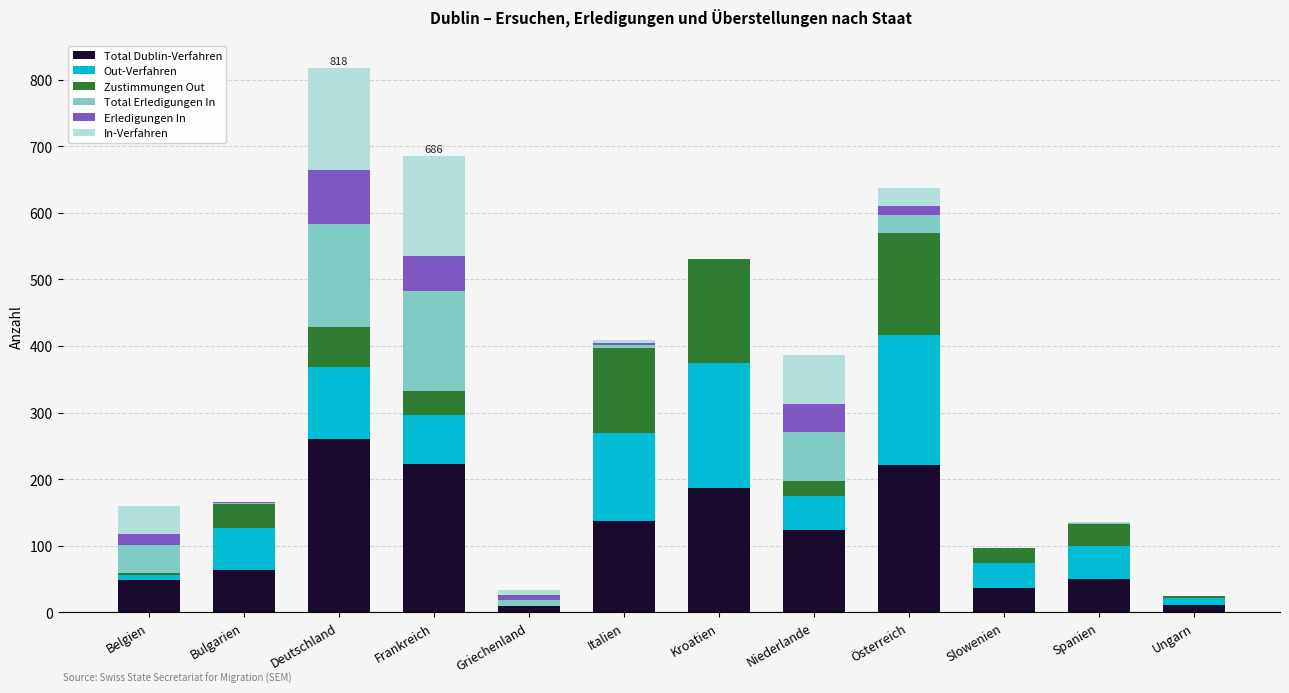

The Total Dublin-Verfahren series shows 222 at Österreich. True or false?

True